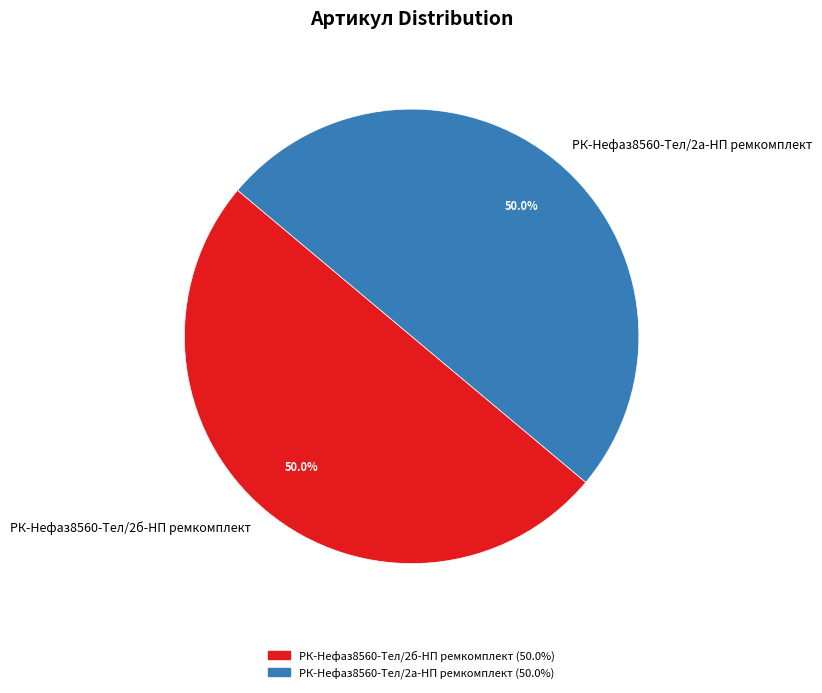

Is the sum of РК-Нефаз8560-Тел/2а-НП ремкомплект and РК-Нефаз8560-Тел/2б-НП ремкомплект greater than half?

Yes